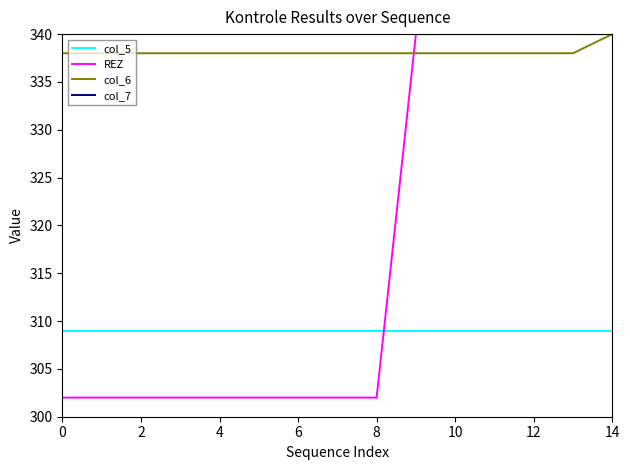

At how many categories does at least one series exceed 313?

15